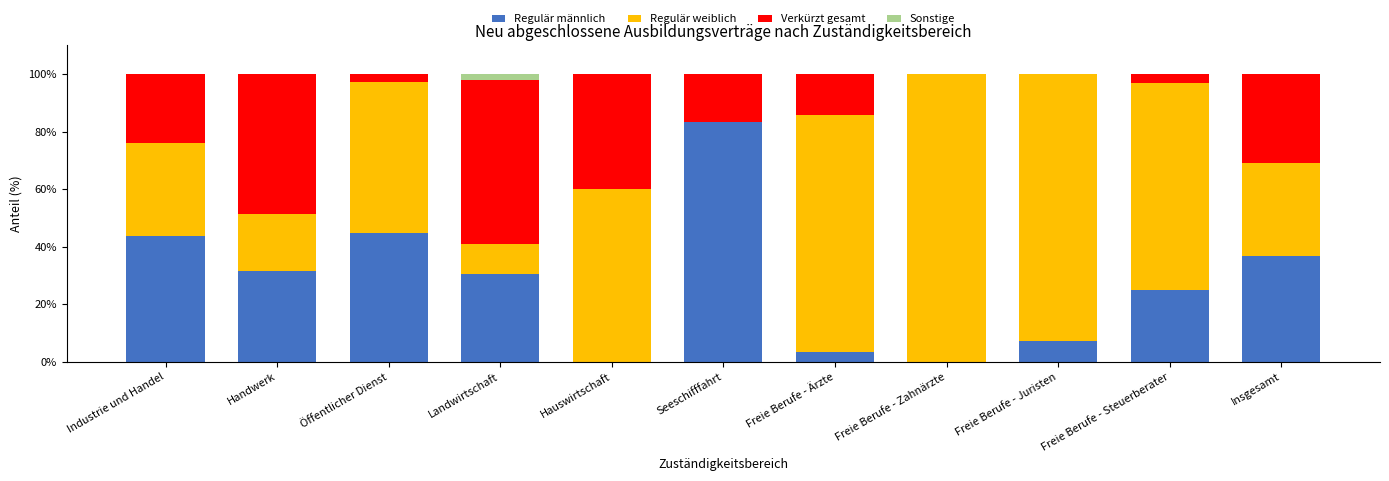

True or false: Regulär männlich has a value of 23.6 at Industrie und Handel.

False